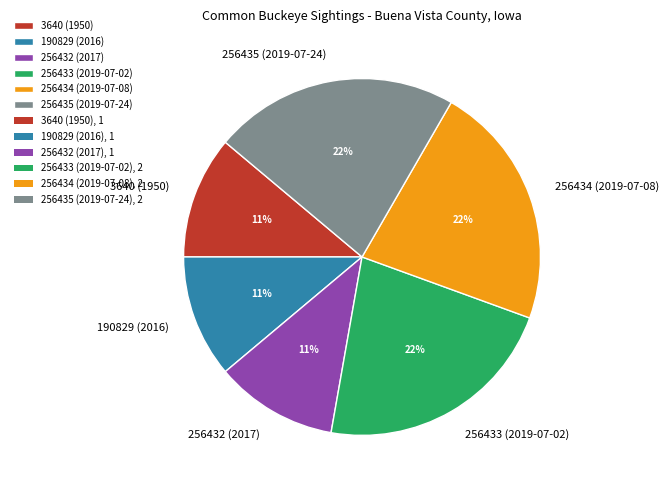

What percentage is the 256432 (2017) slice, to the nearest percent?

11%